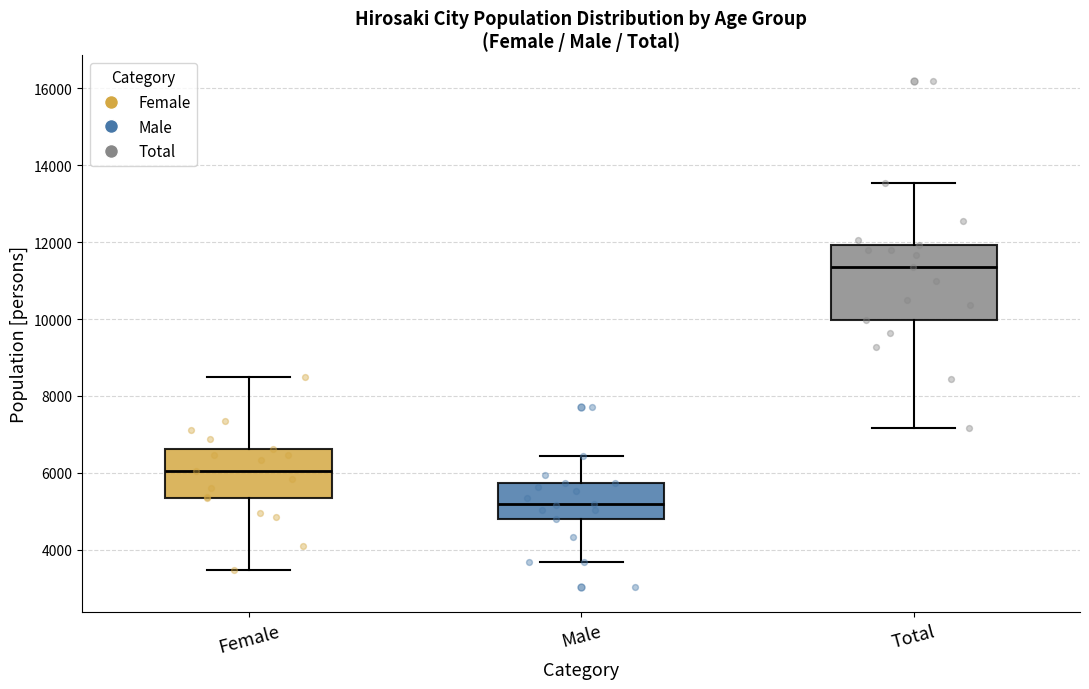

Reading left to right, read every box against the y-axis: the position of its median line, the range the box covers, and the ends of its whiskers. The values are not printed on the chart, so give them approximately, as read against the axis.

Female: median 6000, box 5400 to 6600, whiskers 3400 to 8400
Male: median 5200, box 4800 to 5800, whiskers 3600 to 6400
Total: median 11400, box 10000 to 12000, whiskers 7200 to 13600